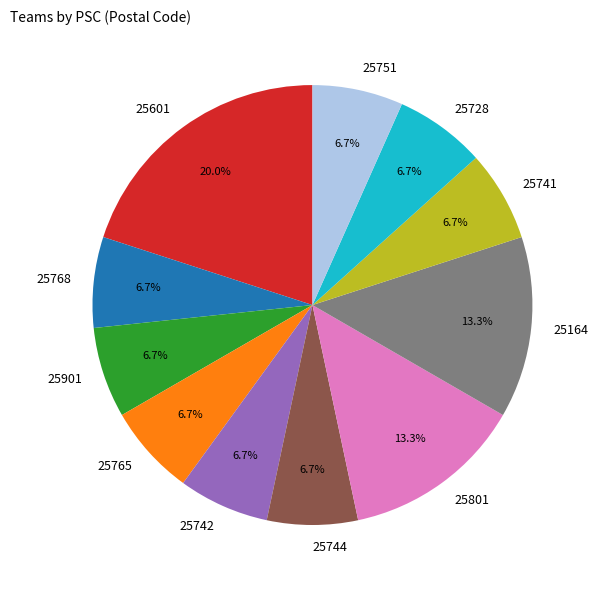

What percentage is NOT represented by 25768?

93.3%